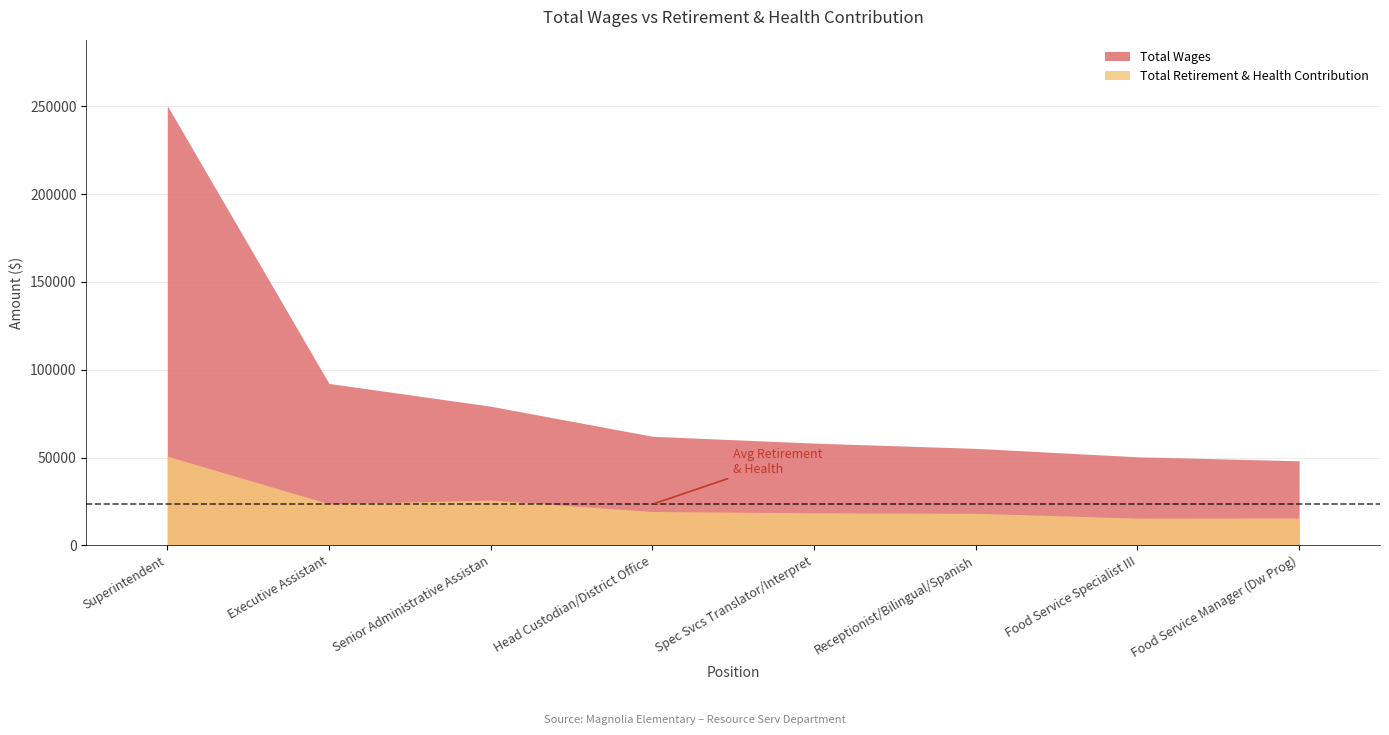

What is the total value across all series at Food Service Manager (Dw Prog)?

63681